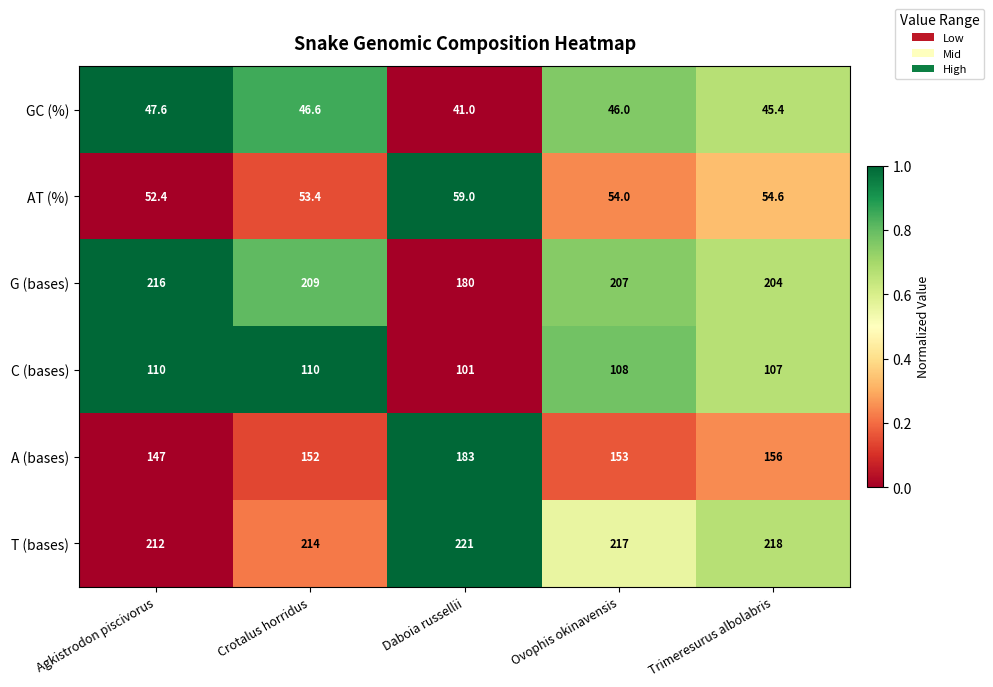

At how many categories does at least one series exceed 96?

5